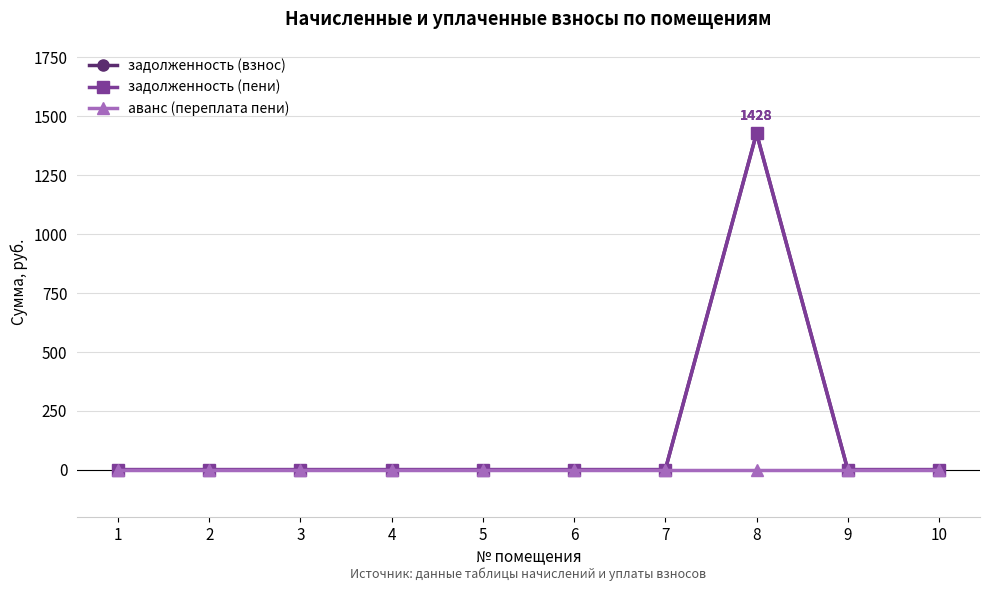

True or false: аванс (переплата пени) and задолженность (пени) intersect in this chart.

False